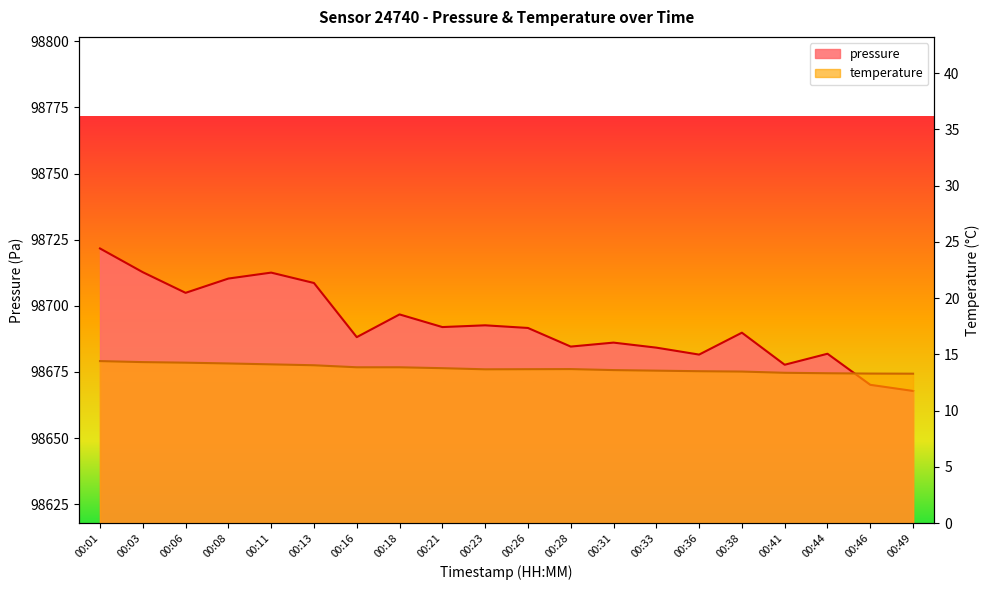

How many values in the pressure series exceed 98691?

10